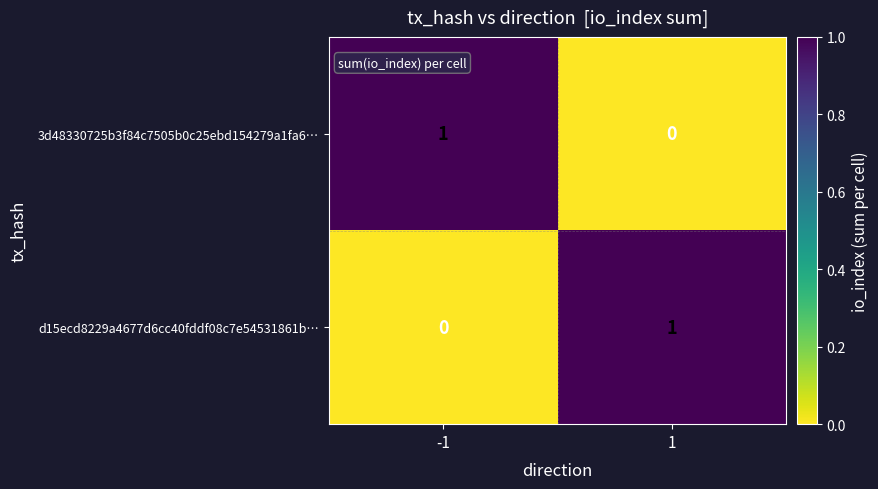

Count the number of data series in this chart.

2